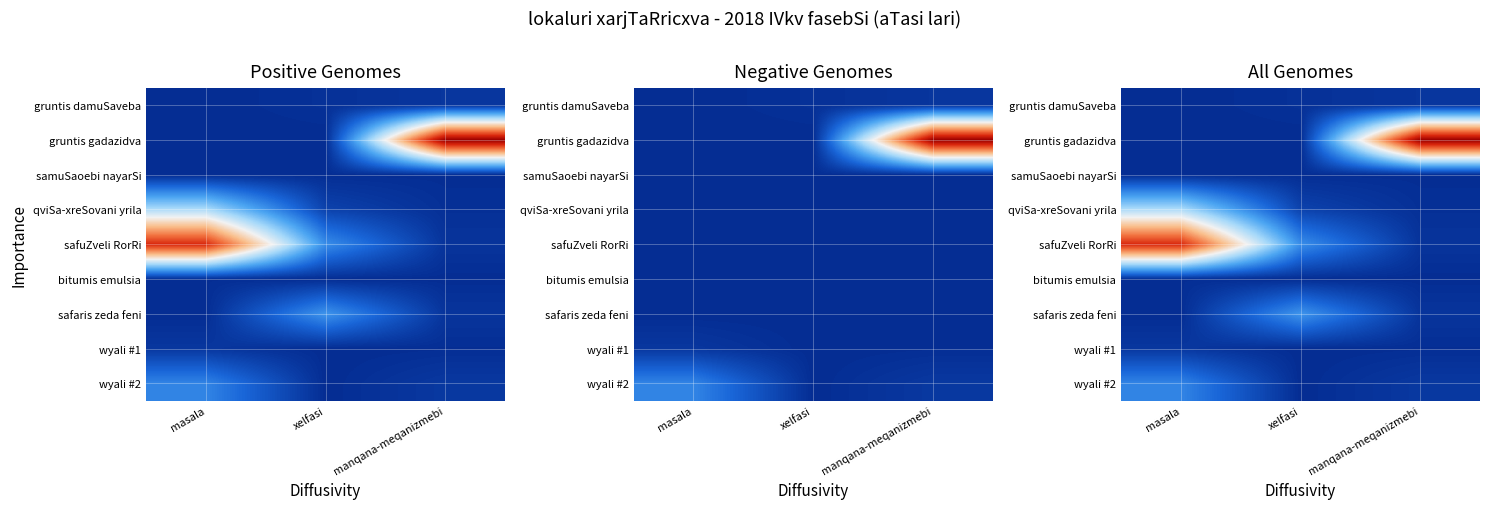

Which category has the highest value in the gruntis damuSaveba series?

manqana-meqanizmebi